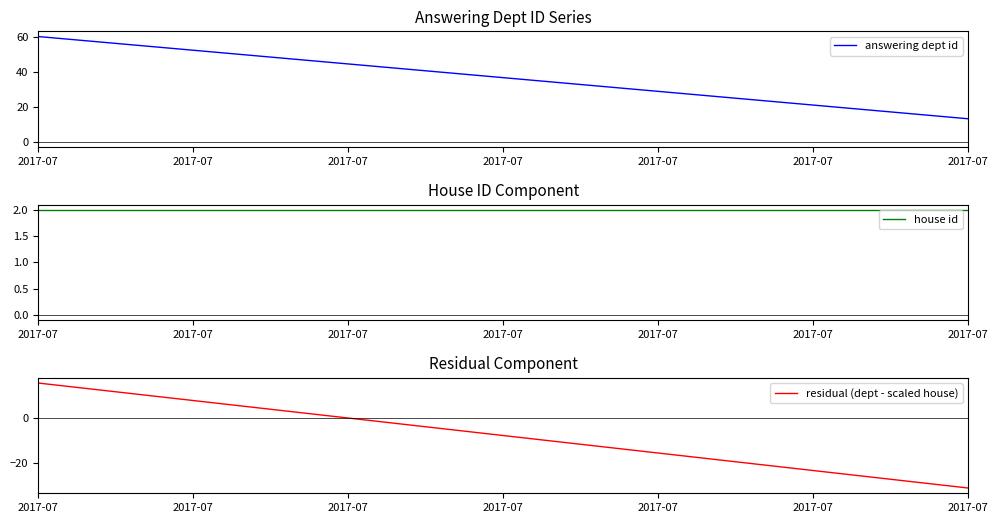

Reading left to right, extract all data points from this chart.

answering dept id: 60.0	60.0	13.0
house id: 2.0	2.0	2.0
residual (dept - scaled house): 15.7	15.7	-31.3